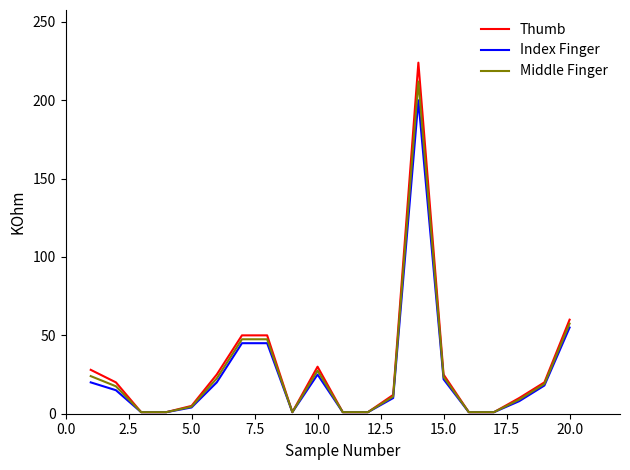

Rank the series by their maximum value, from highest to lowest.

Thumb, Middle Finger, Index Finger